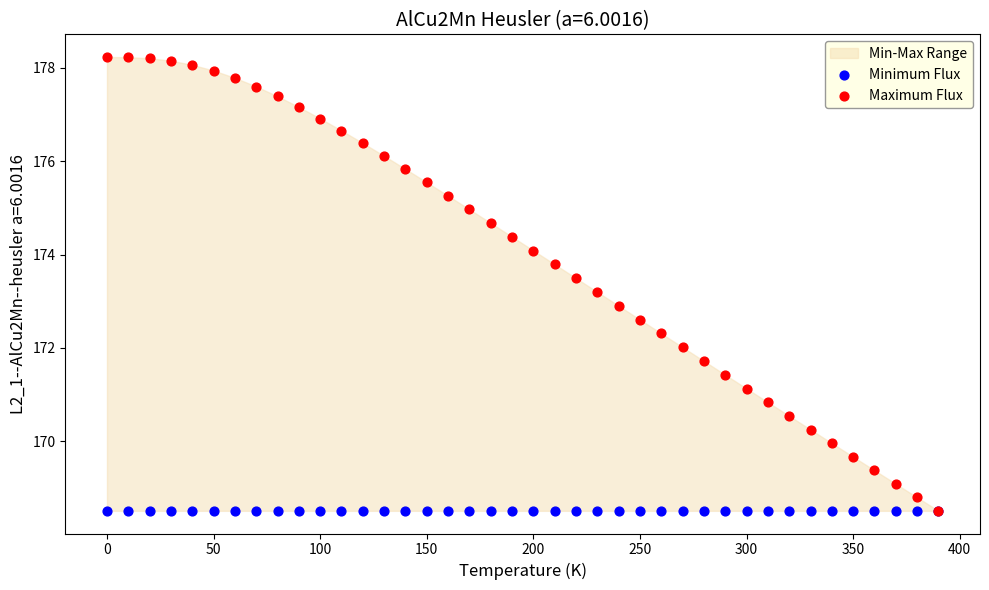

Which series has the widest spread of Y values?

Maximum Flux